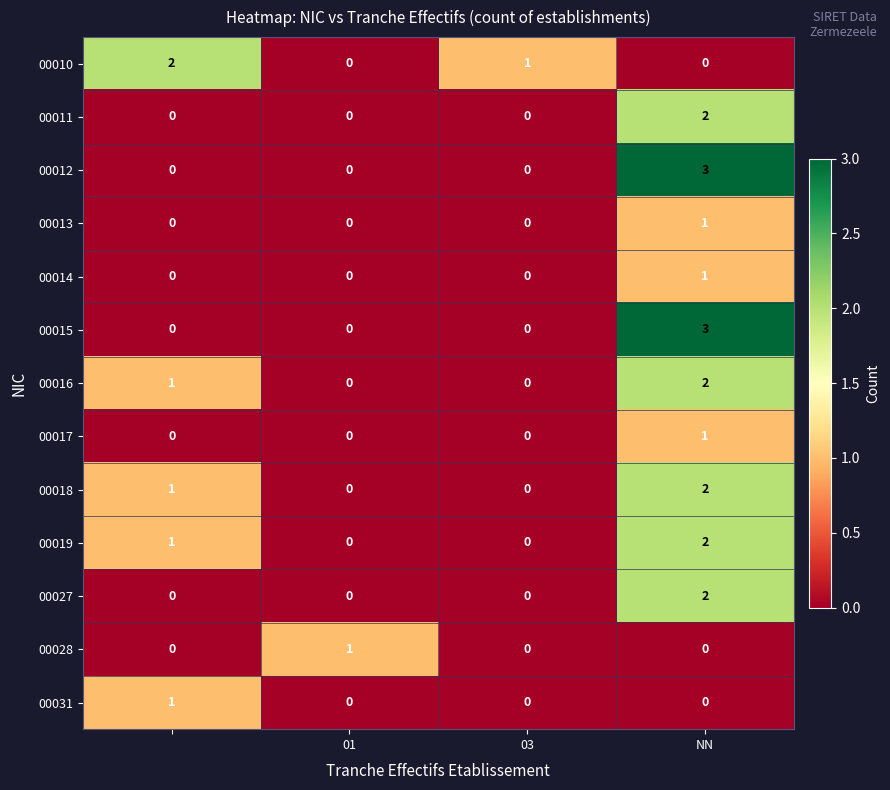

How many 00011 values are between 0 and 2?

4